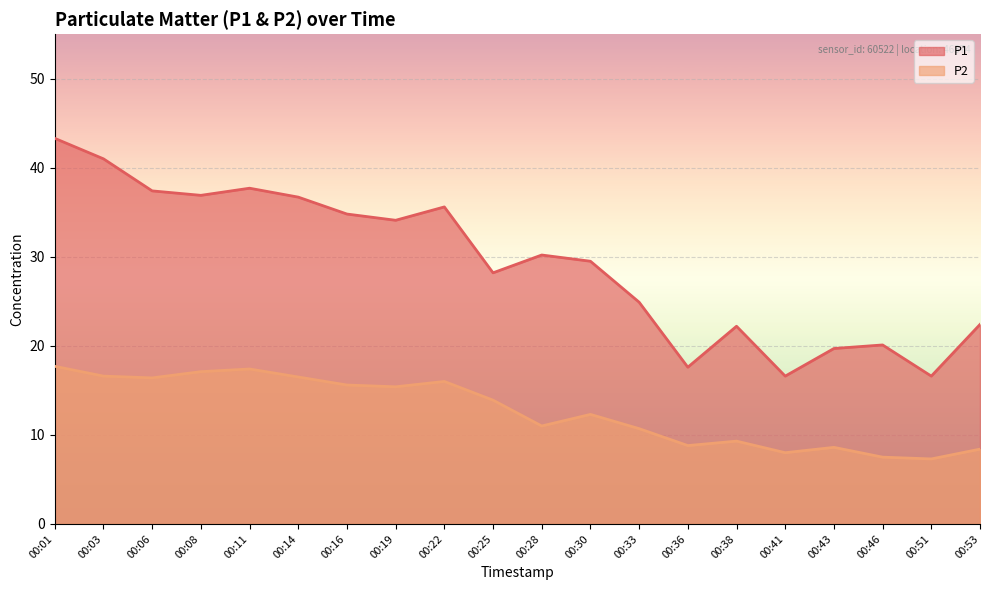

What is the value of the P2 point at the 20th from the left?

8.4